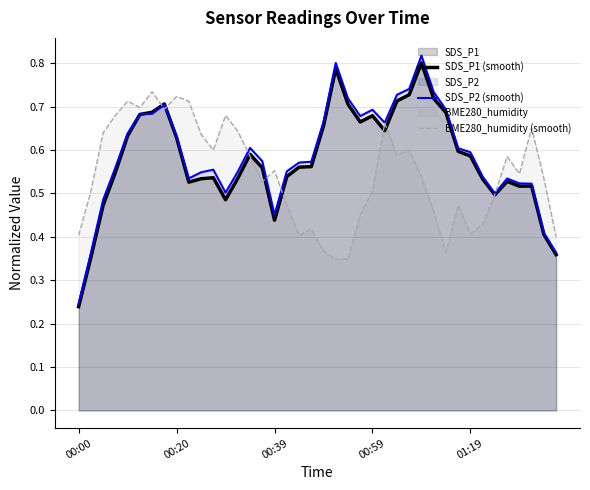

Which series has the widest spread of values?

SDS_P2 (smooth)